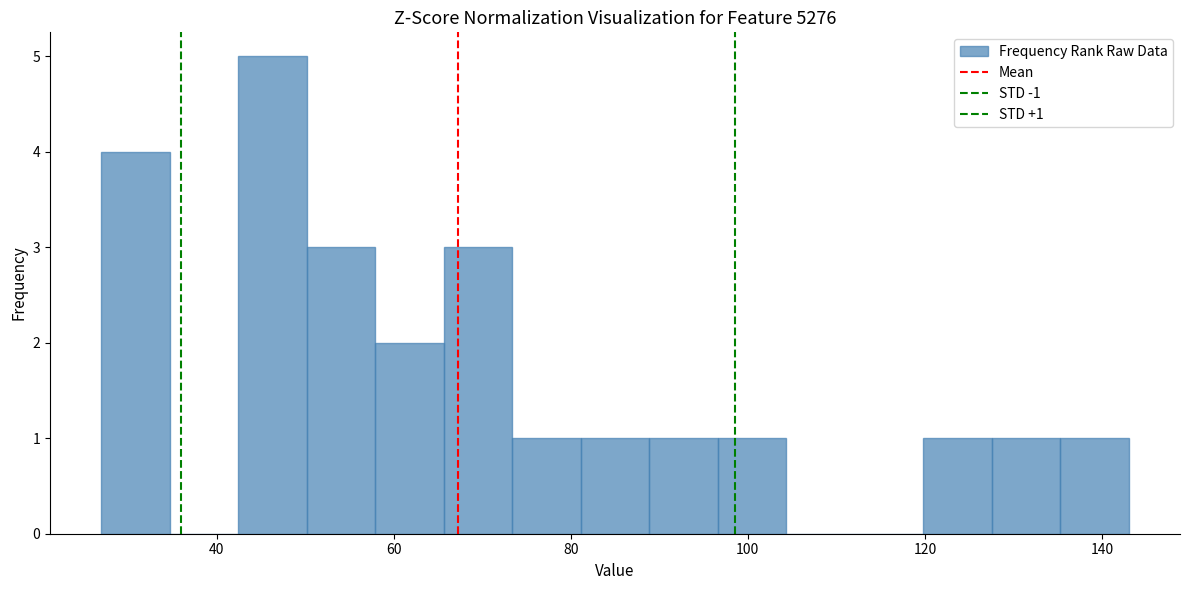

Around what value on the x-axis is the tallest bar? Give the approximate position of its centre, as read against the axis.

46